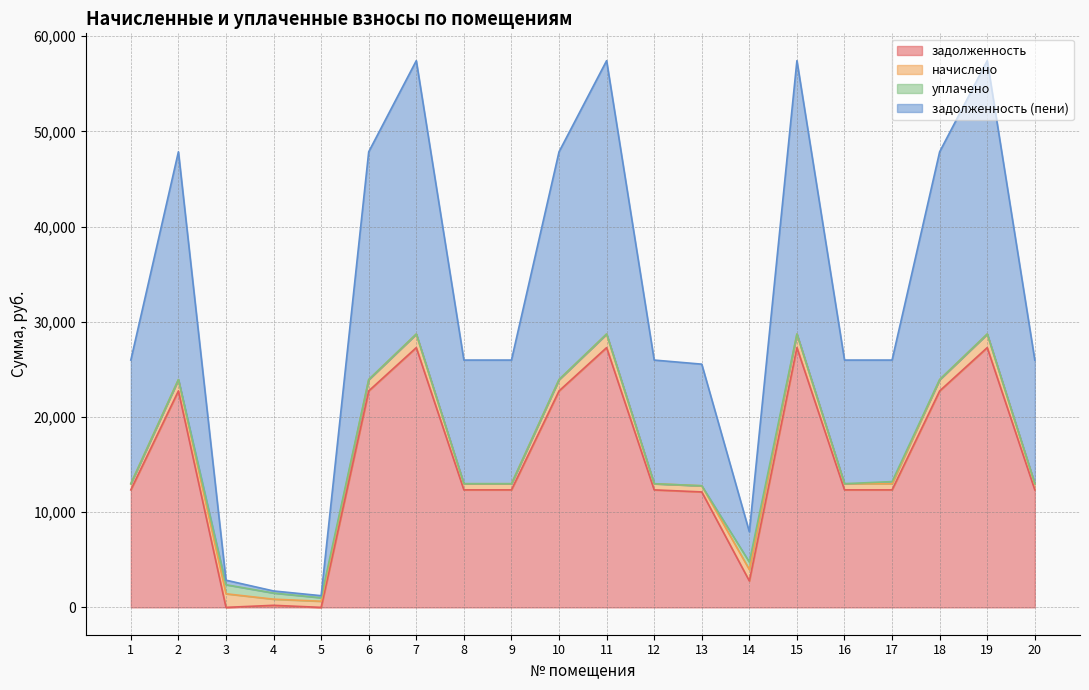

True or false: задолженность (пени) and задолженность cross at least once.

False